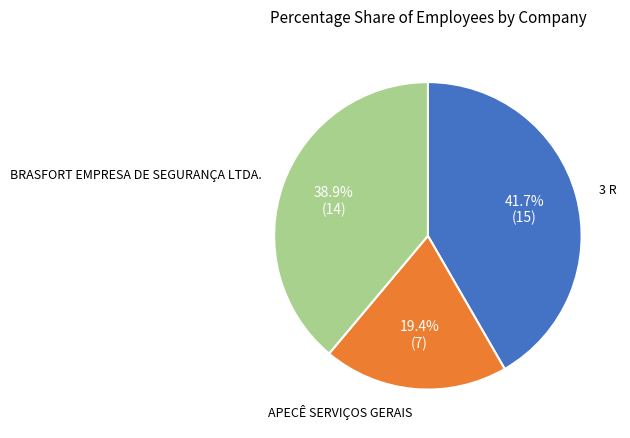

Is there any slice that represents more than half of the pie?

No